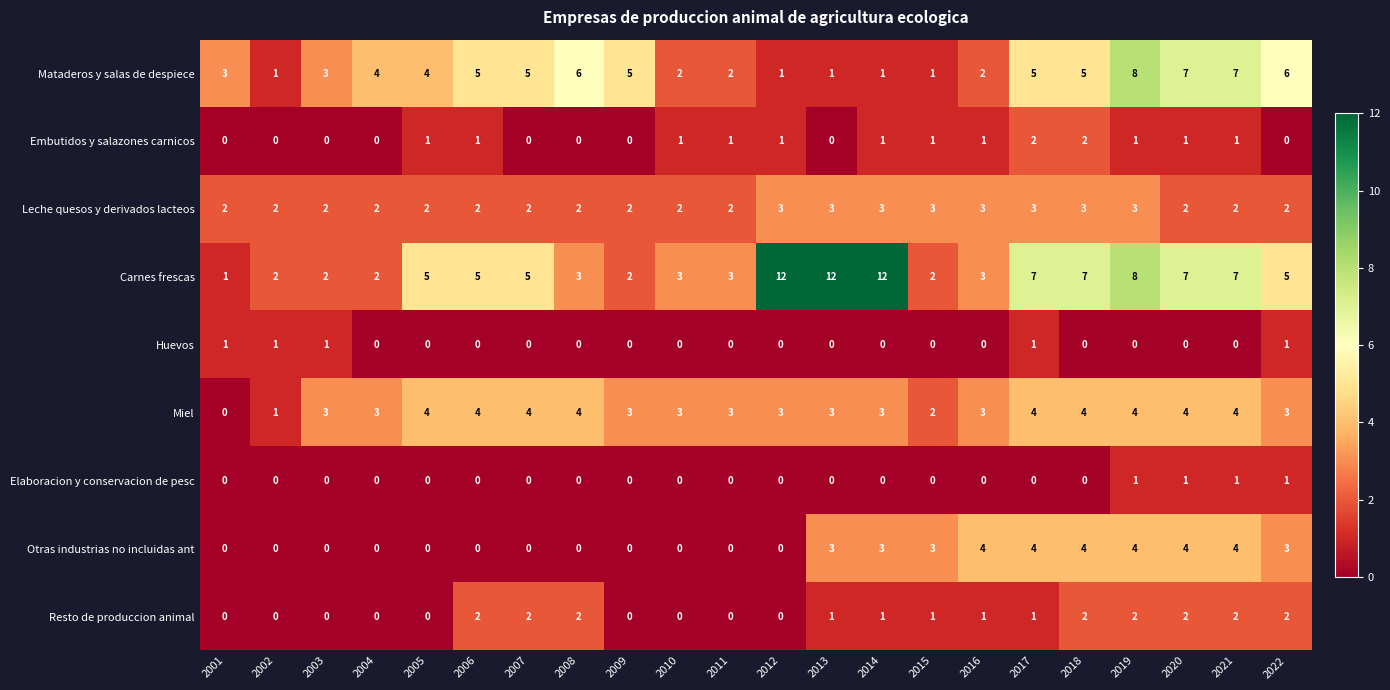

Is the value of Carnes frescas at 2022 greater than the value of Elaboracion y conservacion de pesc at 2008?

Yes